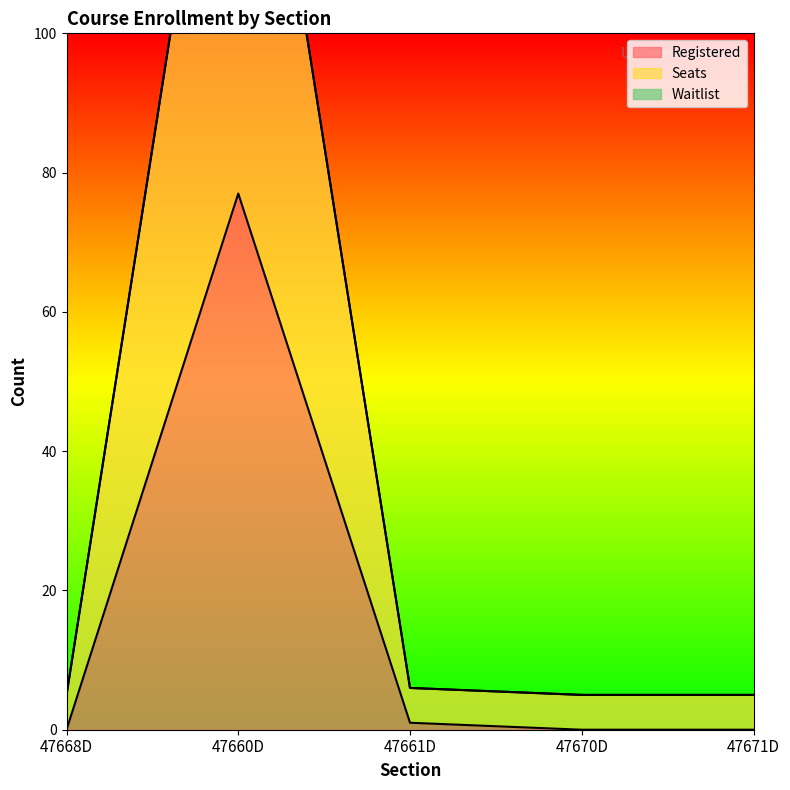

What is the difference between the maximum and minimum values in the Seats series?

157